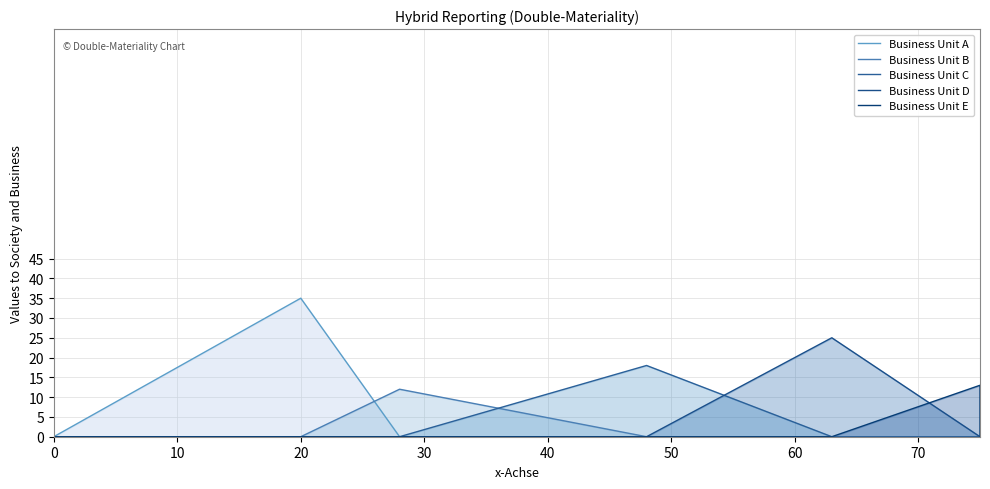

Does the chart display data point markers on the line(s)?

No